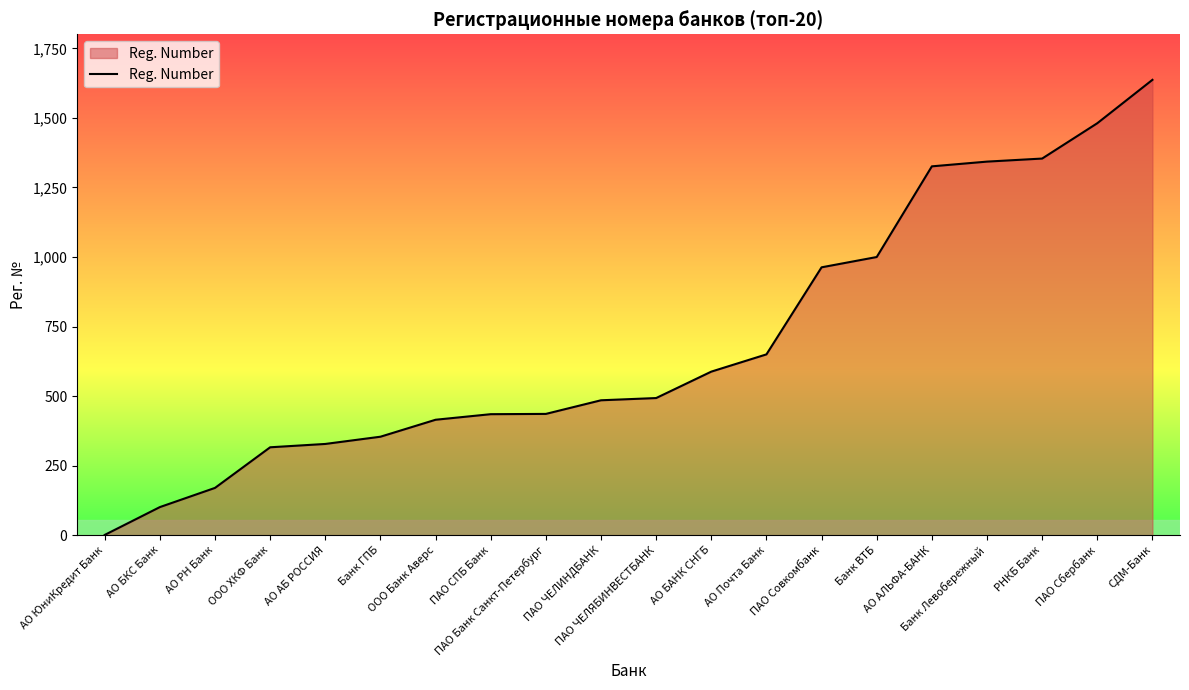

What is the difference between the maximum and minimum values?

1636